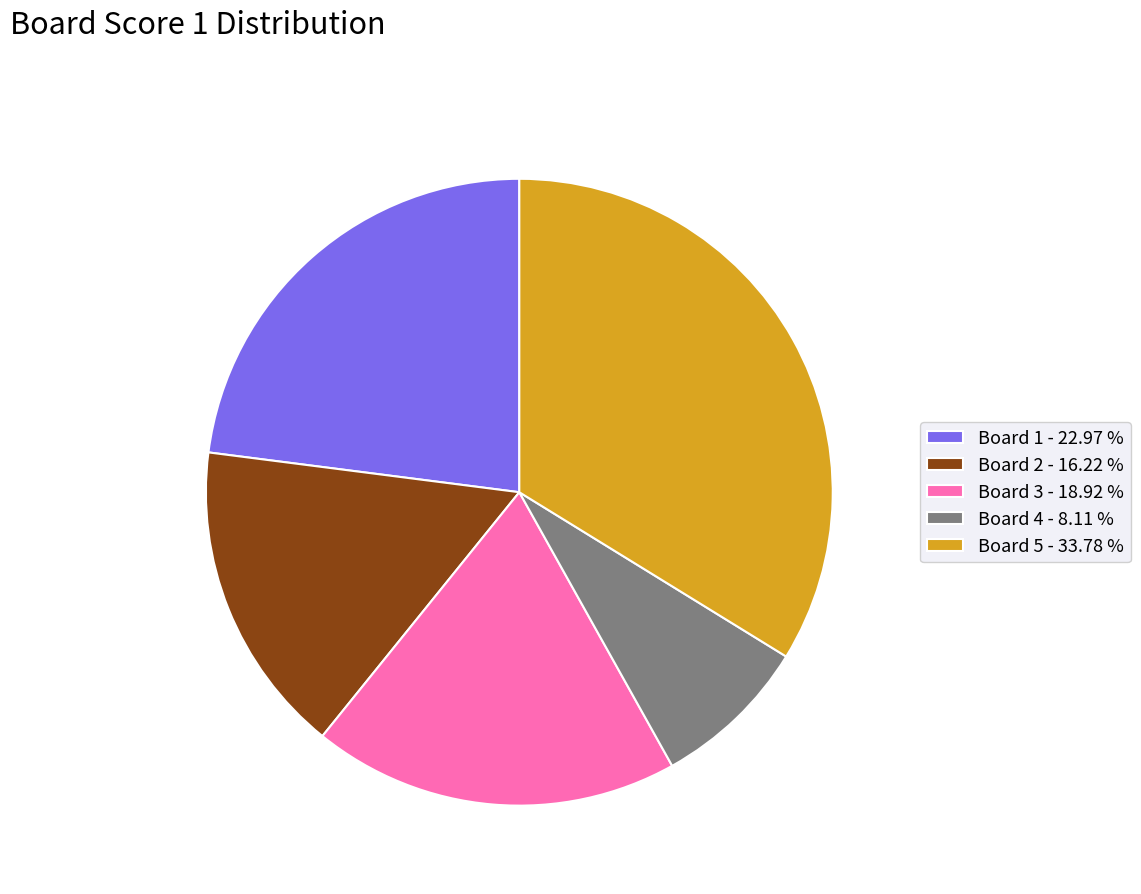

Rank the categories by value from highest to lowest.

Board 5, Board 1, Board 3, Board 2, Board 4